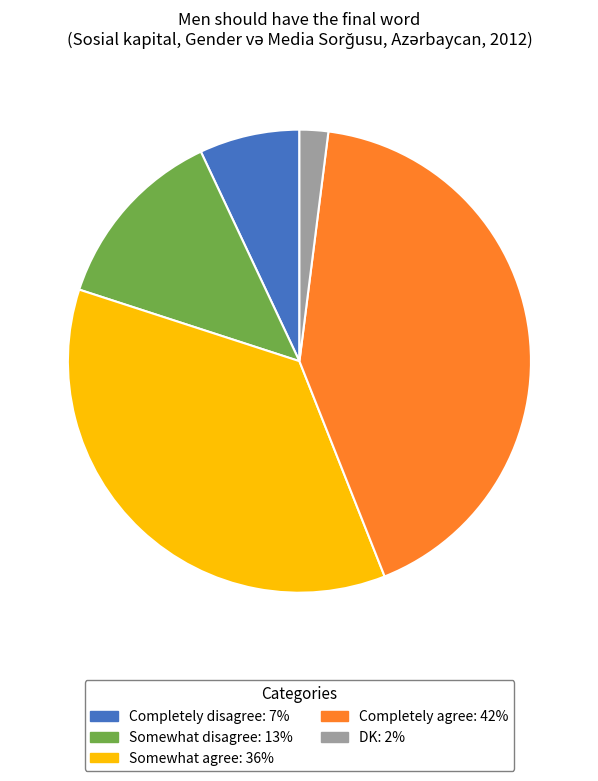

Combined, do Completely agree and Completely disagree account for over 50%?

No